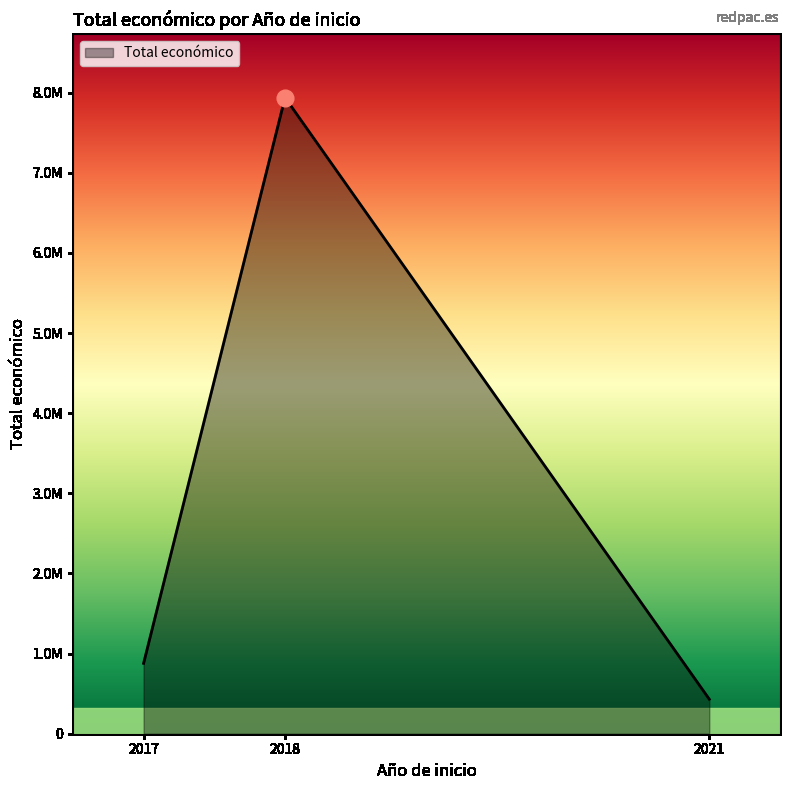

True or false: the data shows 1645 at 2017.

False